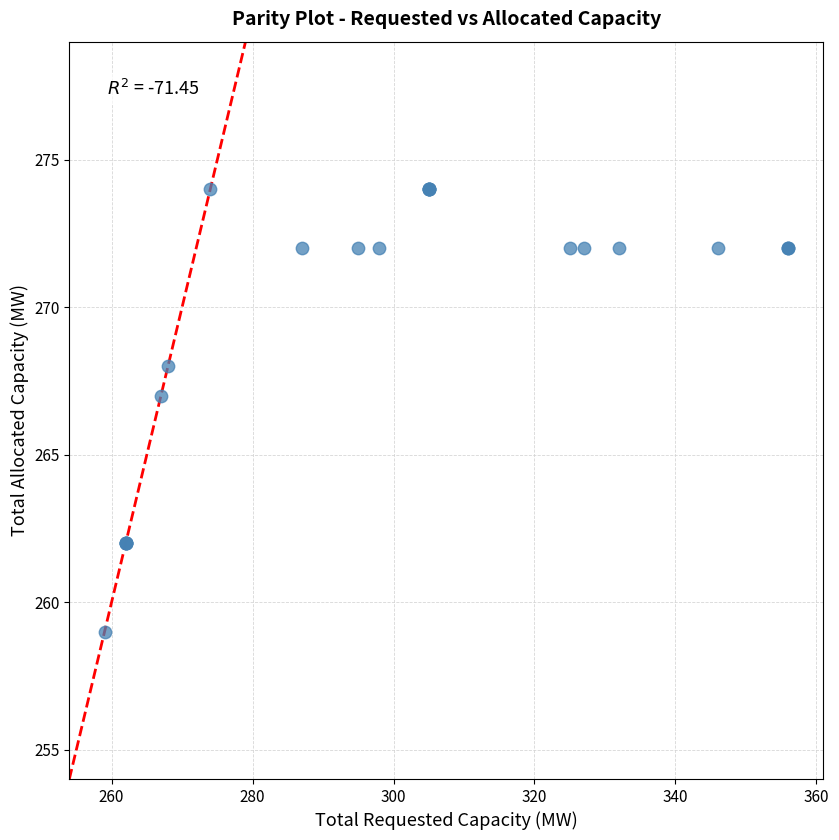

What Y value in the scatter plot is closest to 266?

267